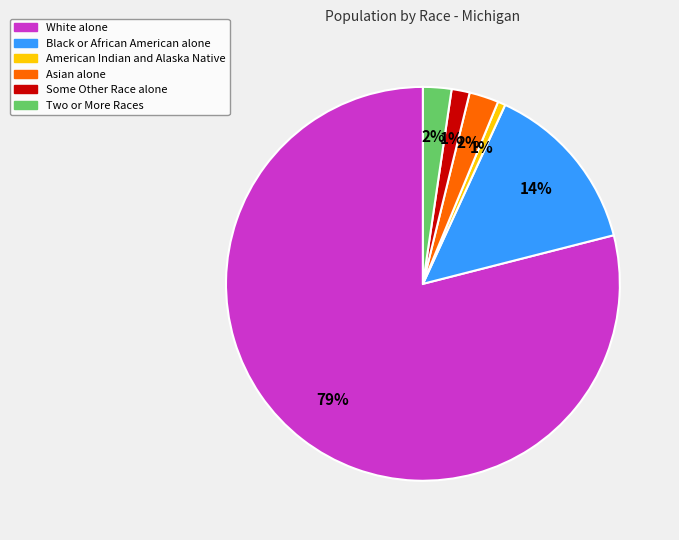

Which has a higher value, Some Other Race alone or Two or More Races?

Two or More Races